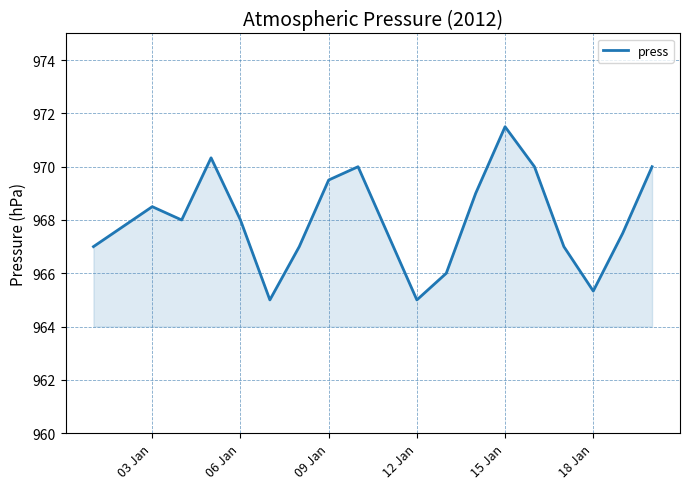

Reading left to right, list all the values displayed in this chart.

967.0	968.5	968.0	970.3	968.0	965.0	967.0	969.5	970.0	967.5	965.0	966.0	969.0	971.5	970.0	967.0	965.3	967.5	970.0